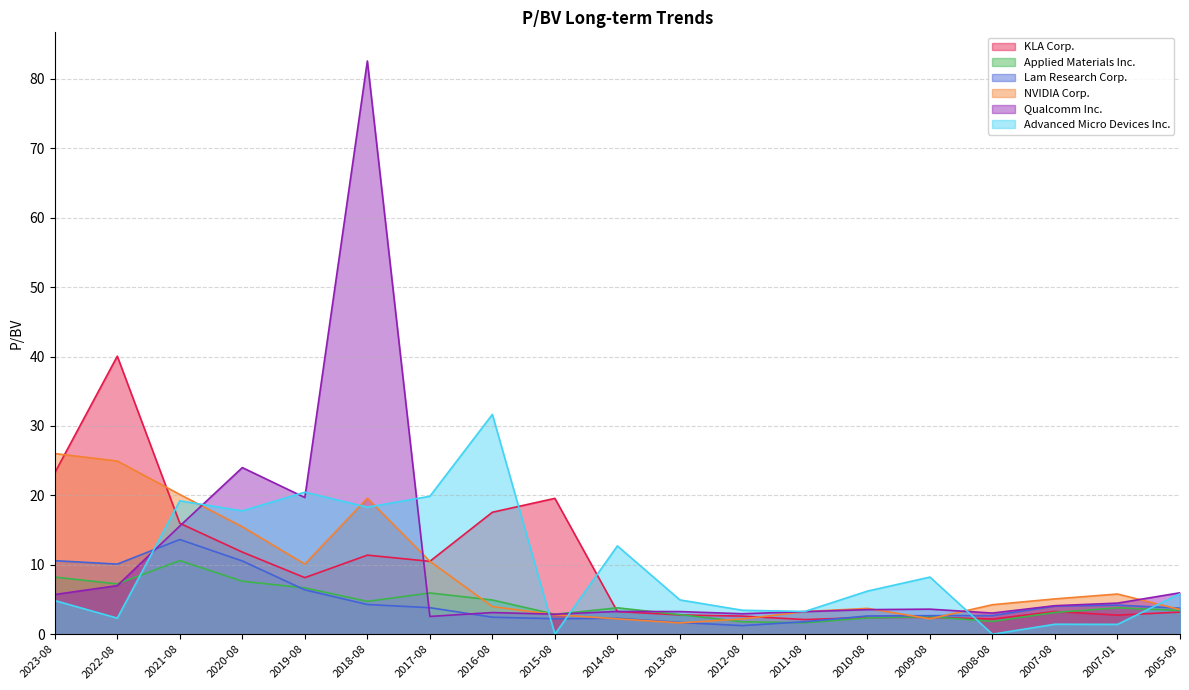

Which category has the highest value across all series?

2018-08